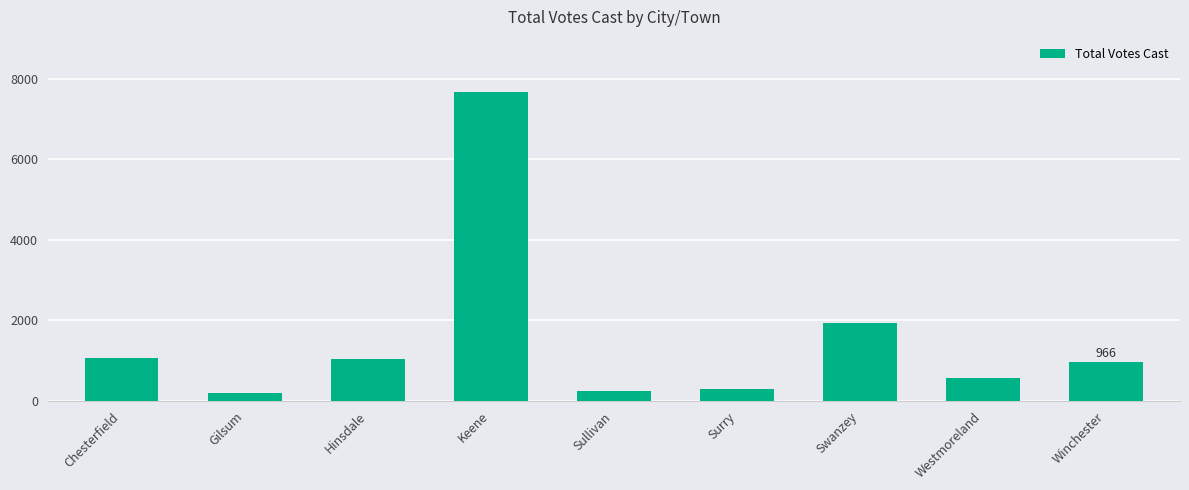

What is the change in value from Westmoreland to Winchester?

+387